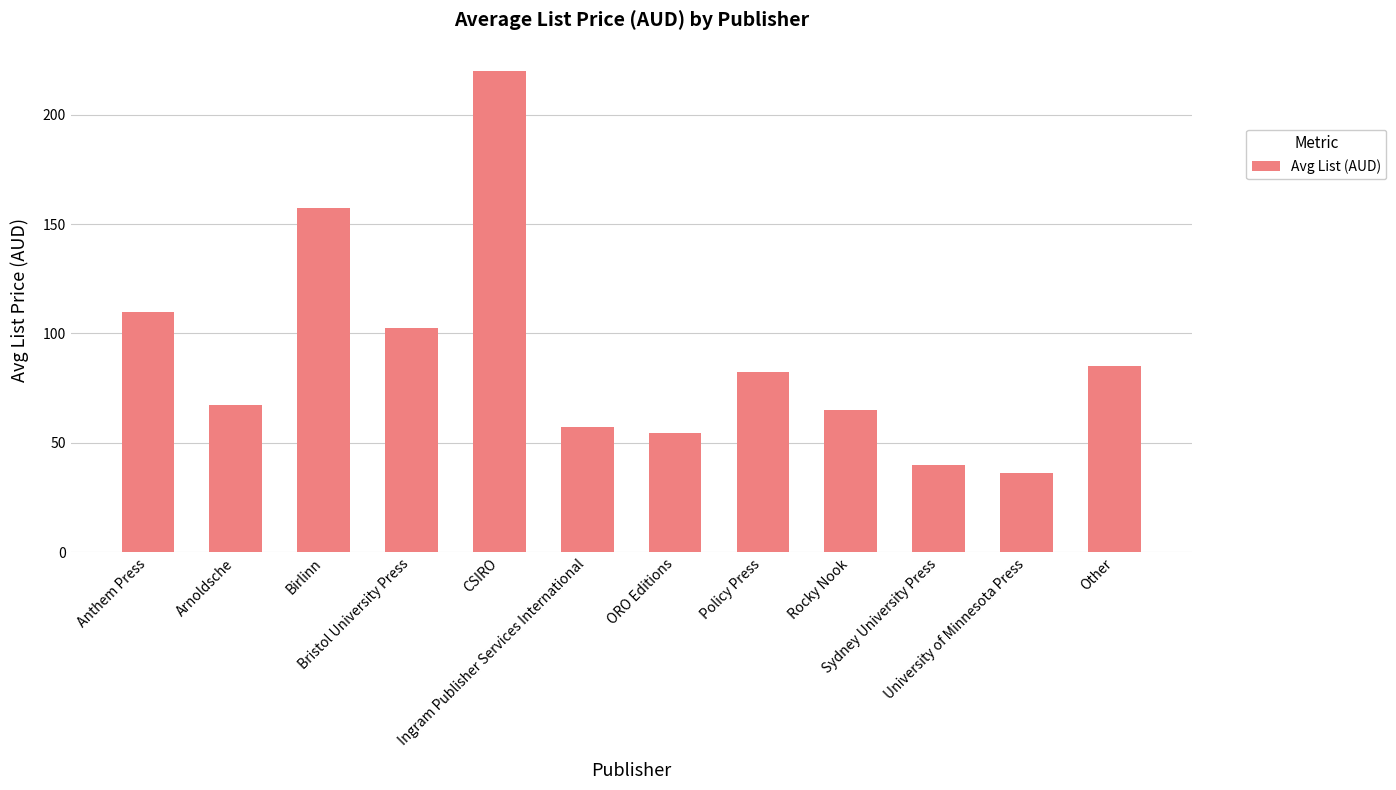

What is the smallest value displayed?

36.2